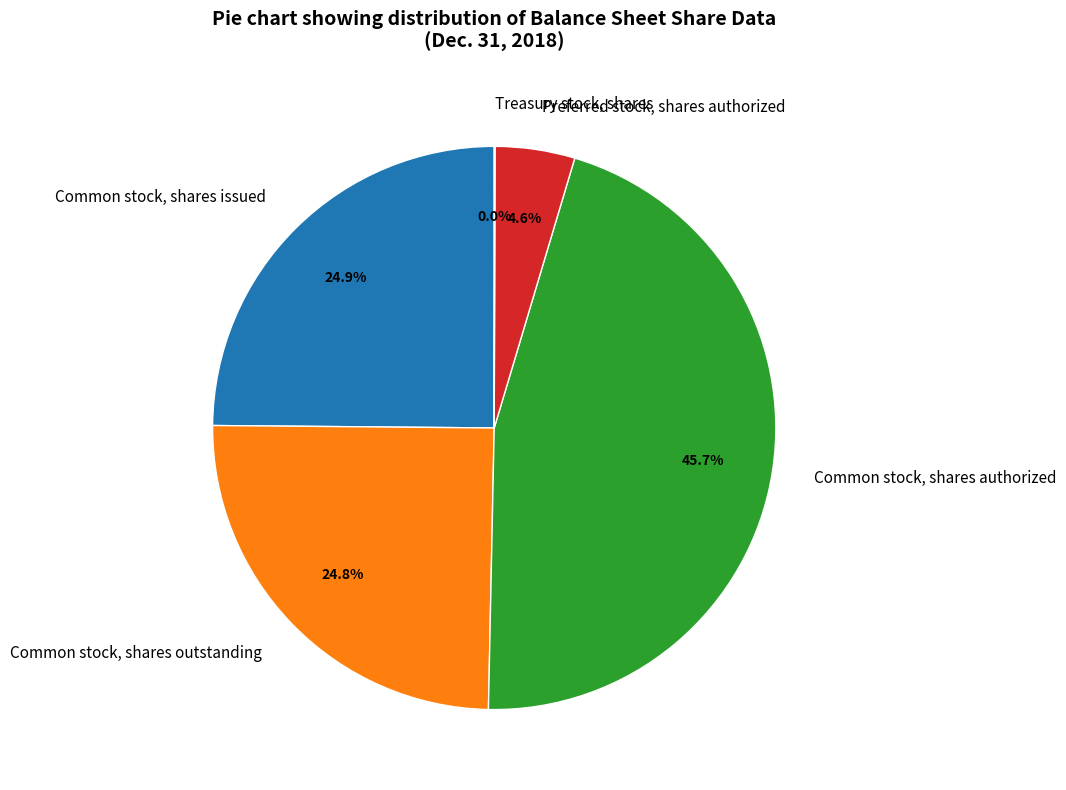

What is the largest slice in the pie chart?

Common stock, shares authorized